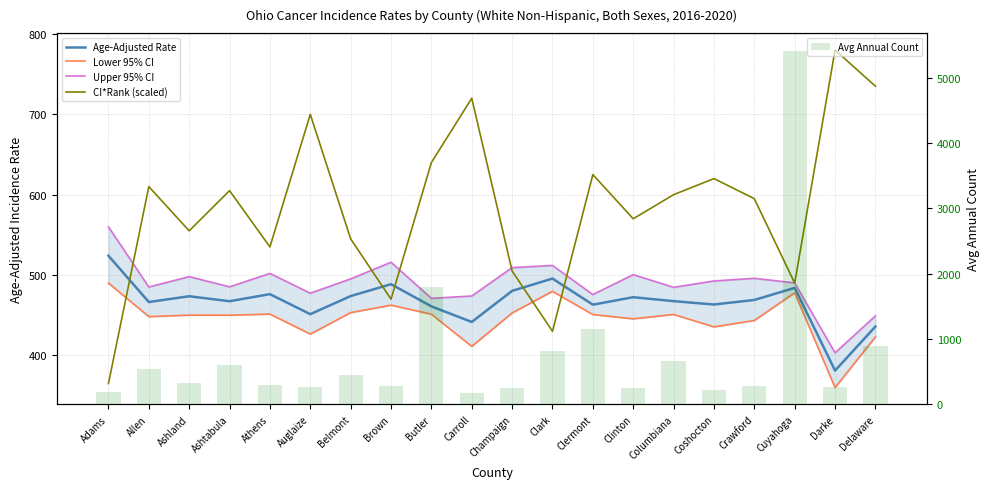

What are all the series names shown in the legend?

Age-Adjusted Rate, Lower 95% CI, Upper 95% CI, CI*Rank (scaled), Avg Annual Count